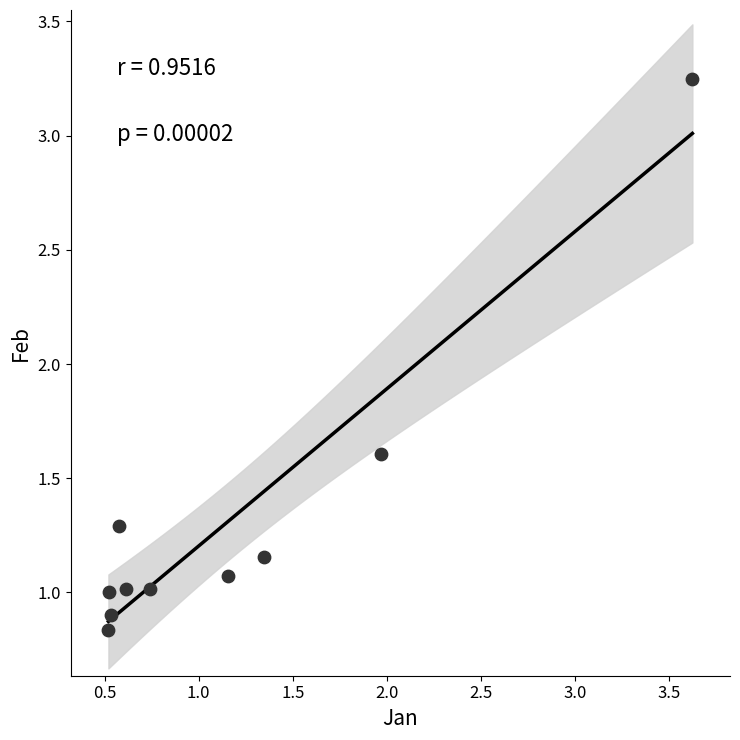

What Y value in the scatter plot is closest to 2?

1.6